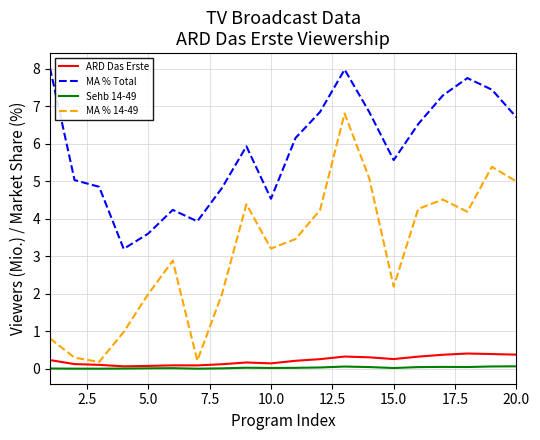

True or false: MA % Total and ARD Das Erste cross at least once.

False